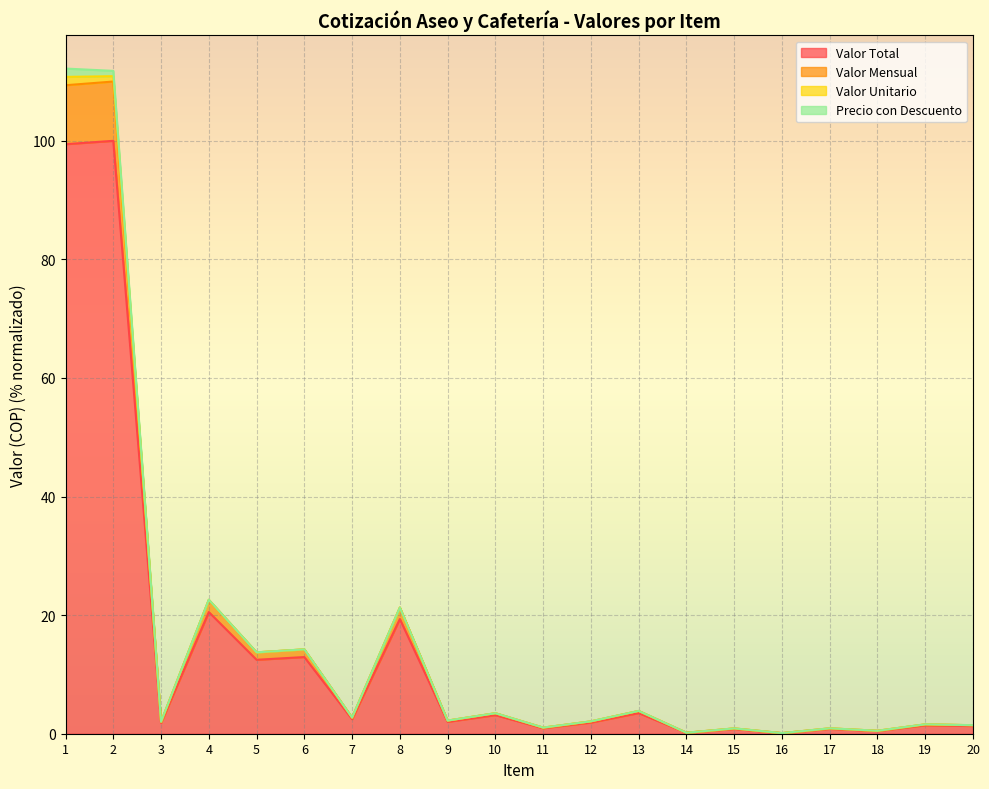

True or false: Valor Total has a value of 12.5 at 5.

True